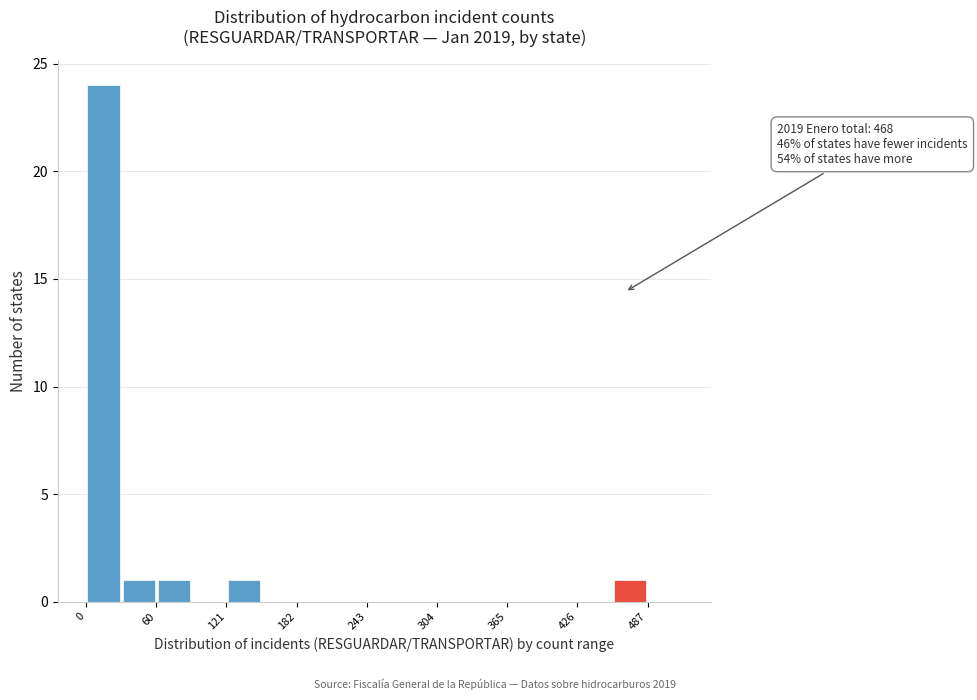

Read against the x-axis, roughly where is the centre of the tallest bar?

20